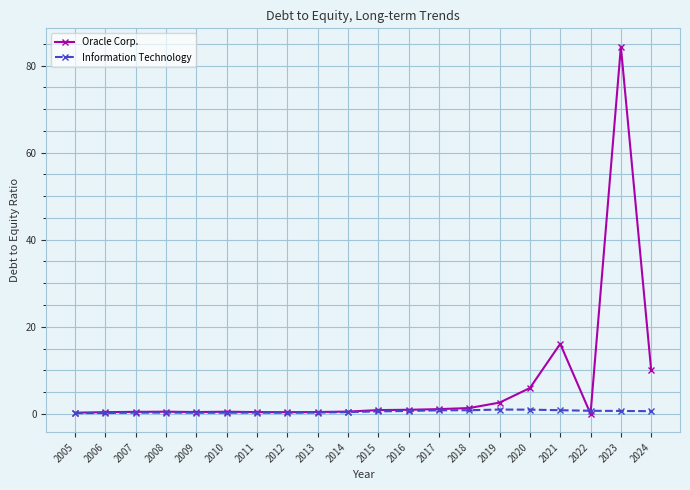

True or false: Oracle Corp. has a value of 0.4 at 2013.

True